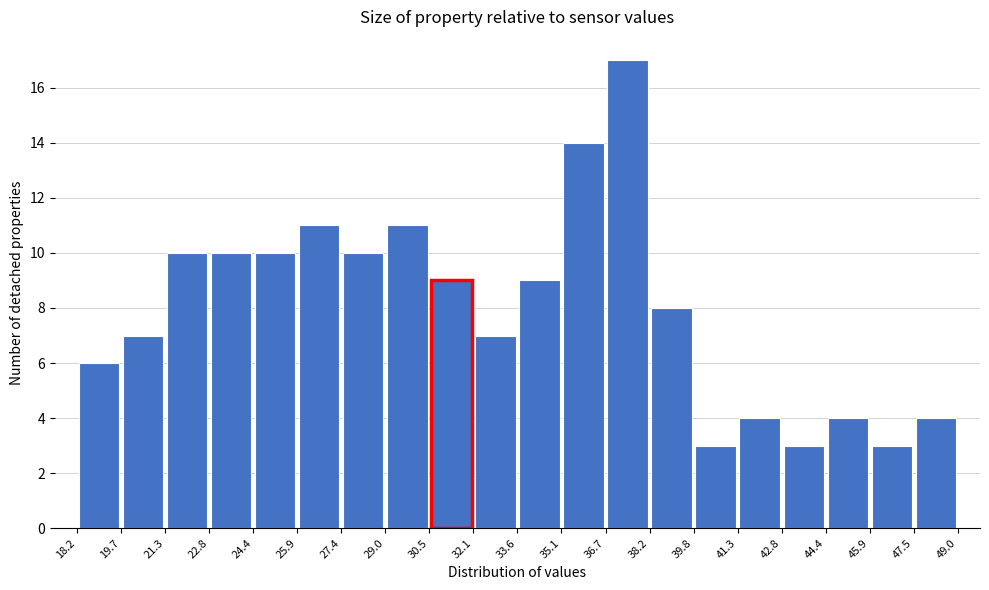

What is the height of the bar covering 22.8 to 24.4 on the x-axis? The values are not printed on the chart, so give them approximately, as read against the axis.

10